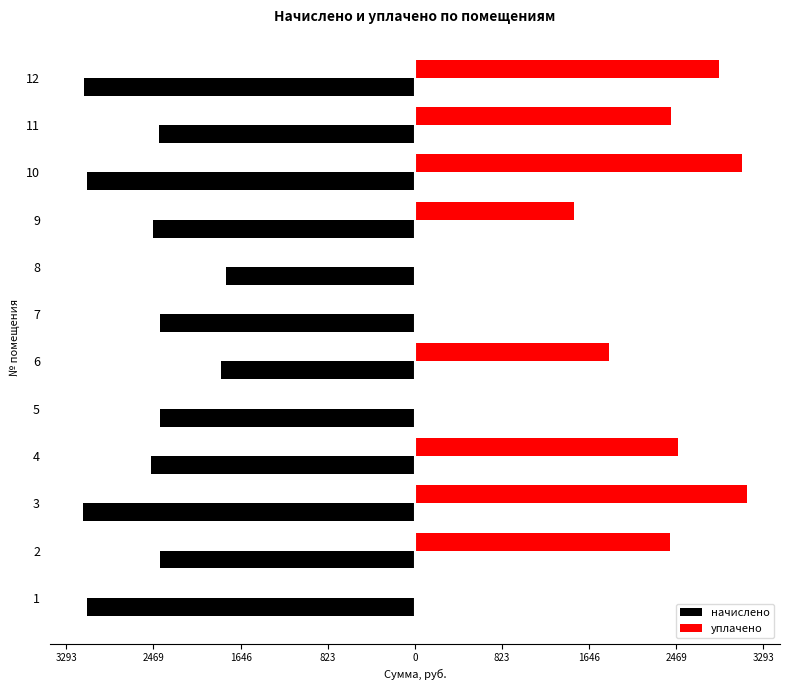

Which series has the widest spread of values?

уплачено